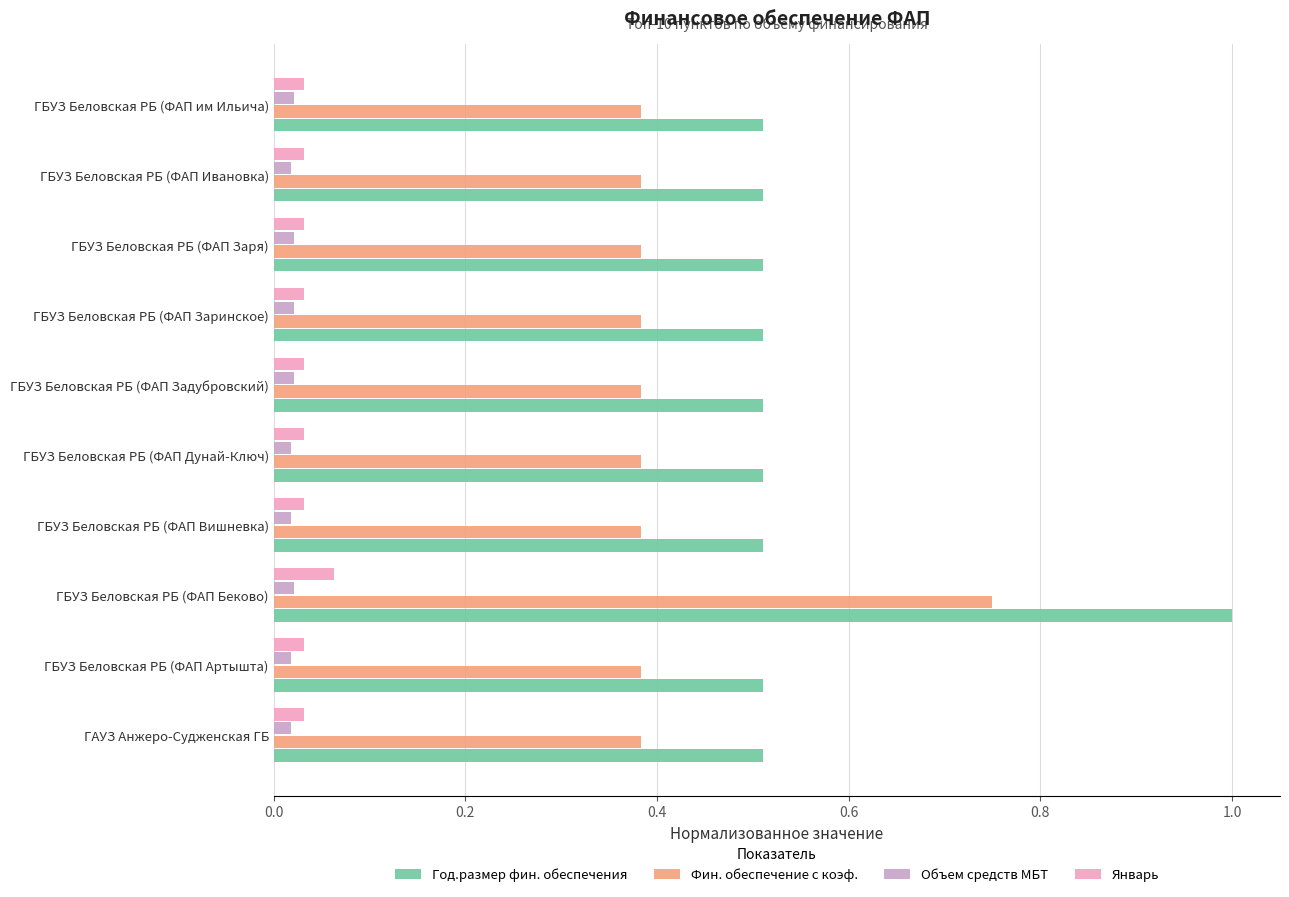

Which series has the widest spread of values?

Год.размер фин. обеспечения